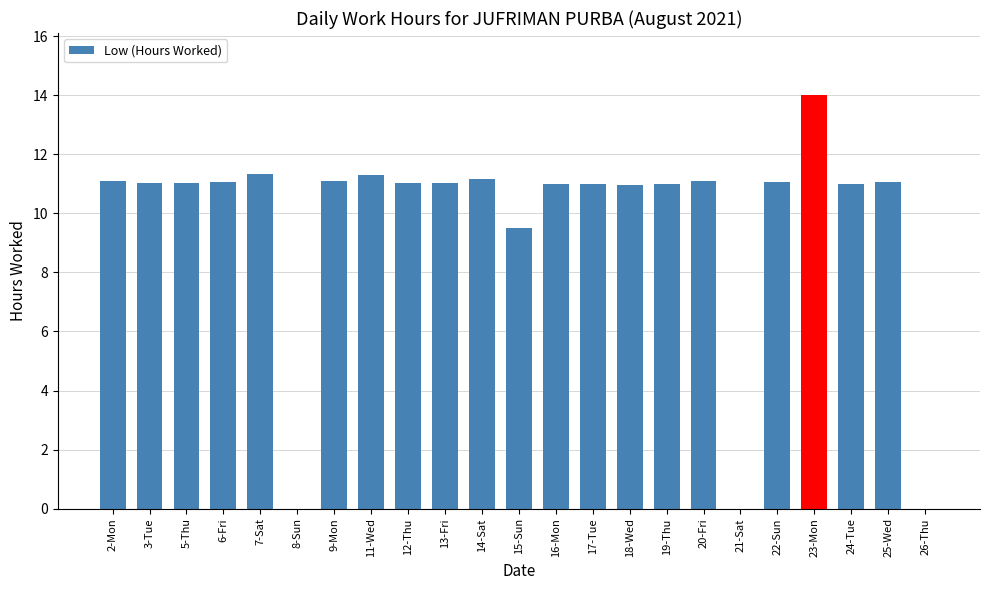

How many data points does each series have?

23